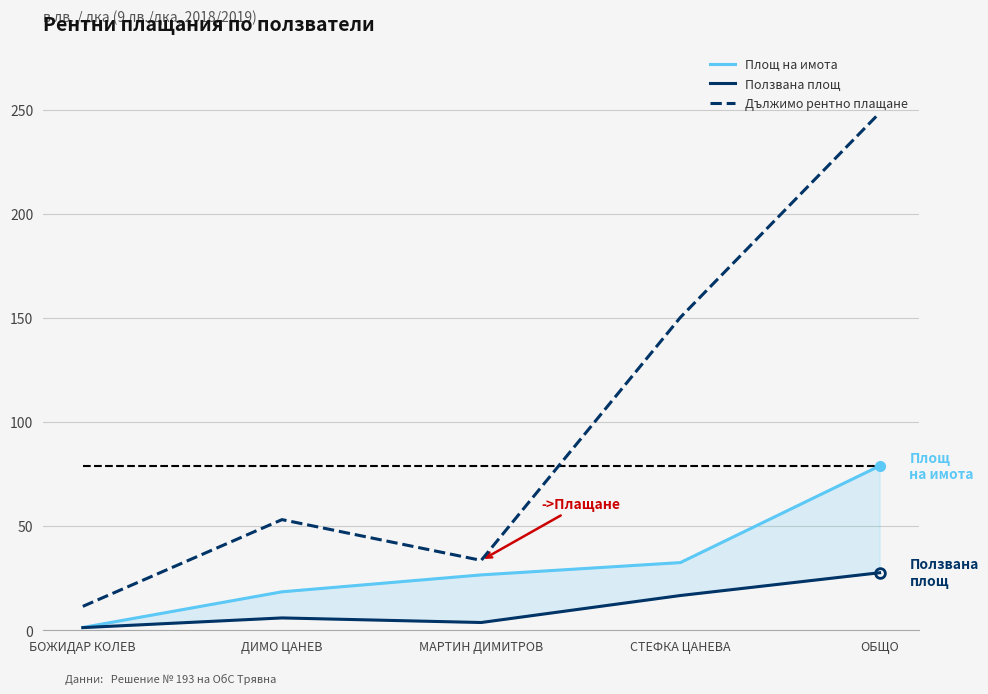

What position from the right is ОБЩО?

1